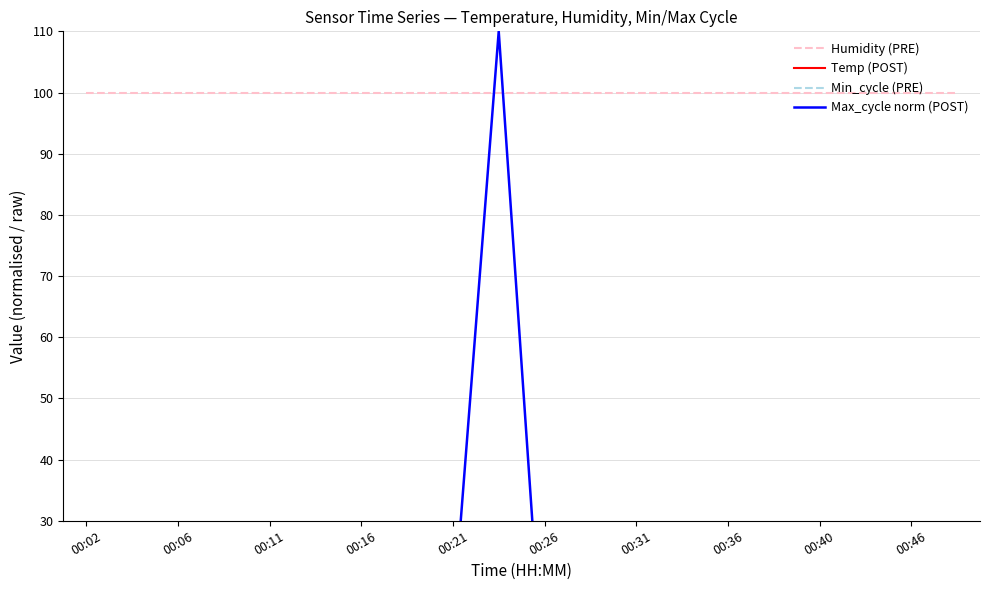

Is it true that Max_cycle norm (POST) equals 45.8 at 00:46?

False